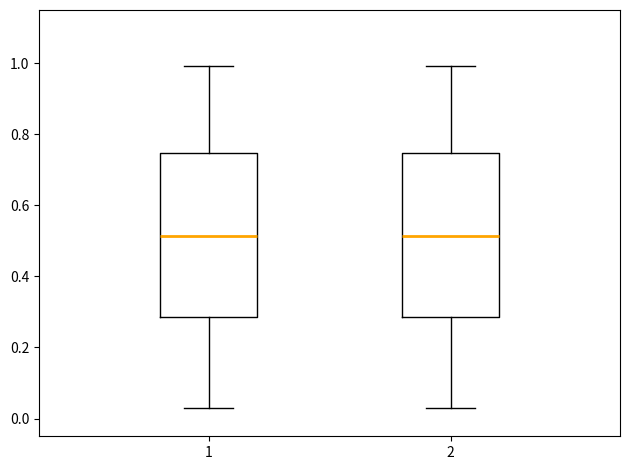

Reading left to right, read every box against the y-axis: the position of its median line, the range the box covers, and the ends of its whiskers. The values are not printed on the chart, so give them approximately, as read against the axis.

1: median 0.52, box 0.28 to 0.74, whiskers 0.02 to 1.00
2: median 0.52, box 0.28 to 0.74, whiskers 0.02 to 1.00